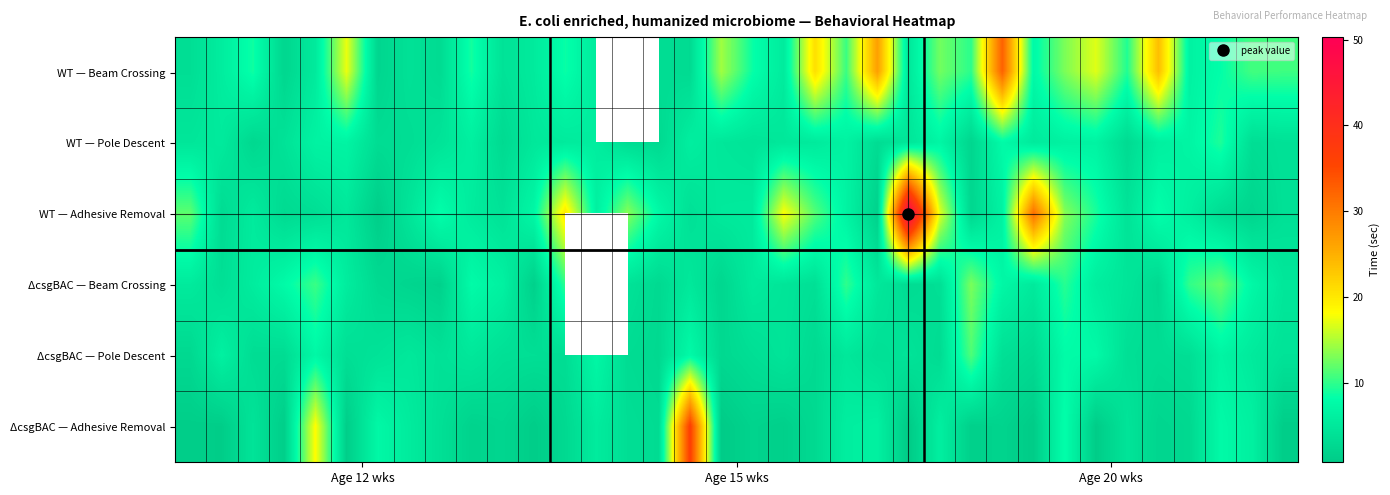

What is the smallest value displayed?

0.8